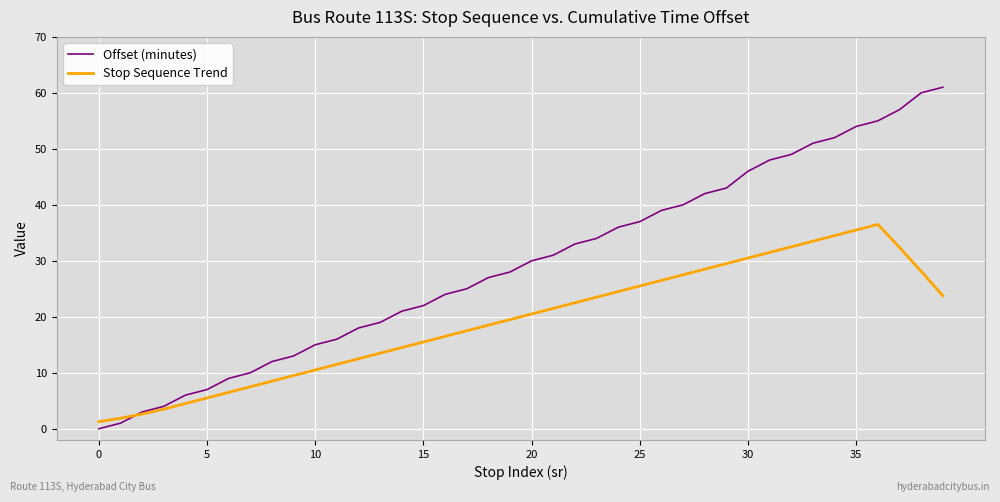

What is the maximum value shown in the chart?

61.0